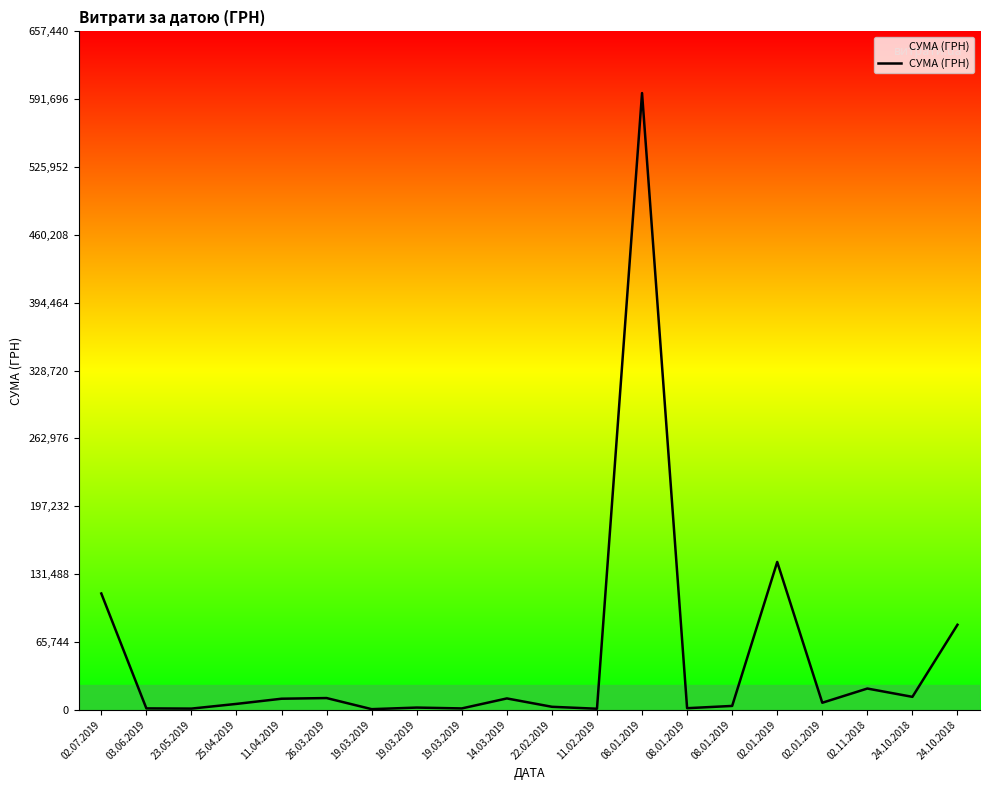

Reading left to right, list all the values displayed in this chart.

02.07.2019=112725.8	03.06.2019=1380.0	23.05.2019=1188.0	25.04.2019=5746.0	11.04.2019=10760.4	26.03.2019=11400.0	19.03.2019=647.0	19.03.2019=2175.6	19.03.2019=1360.0	14.03.2019=11040.0	22.02.2019=2941.0	11.02.2019=1051.9	08.01.2019=597672.9	08.01.2019=1574.8	08.01.2019=3780.0	02.01.2019=143306.0	02.01.2019=6863.2	02.11.2018=20625.0	24.10.2018=12575.7	24.10.2018=82423.3